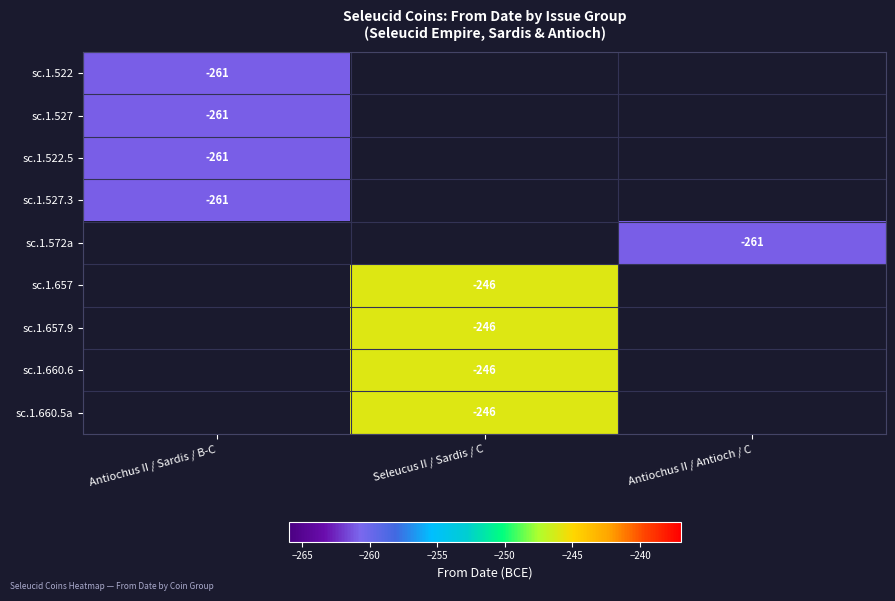

True or false: sc.1.660.5a has a value of -145 at Seleucus II / Sardis / C.

False